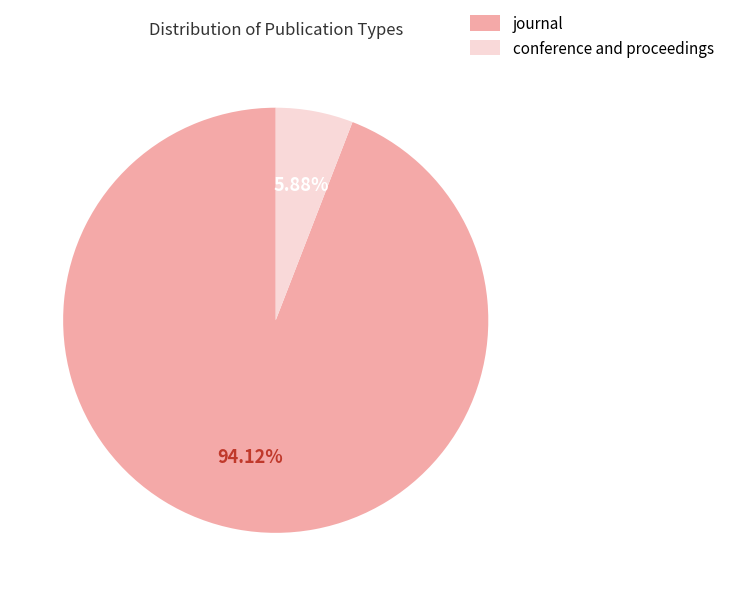

What percentage do journal and conference and proceedings together represent?

100.0%